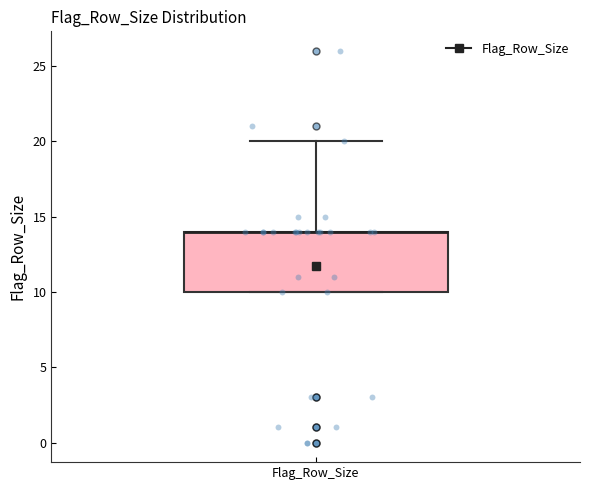

Where is the upper edge of the box for Flag_Row_Size on the y-axis? The values are not printed on the chart, so give them approximately, as read against the axis.

14